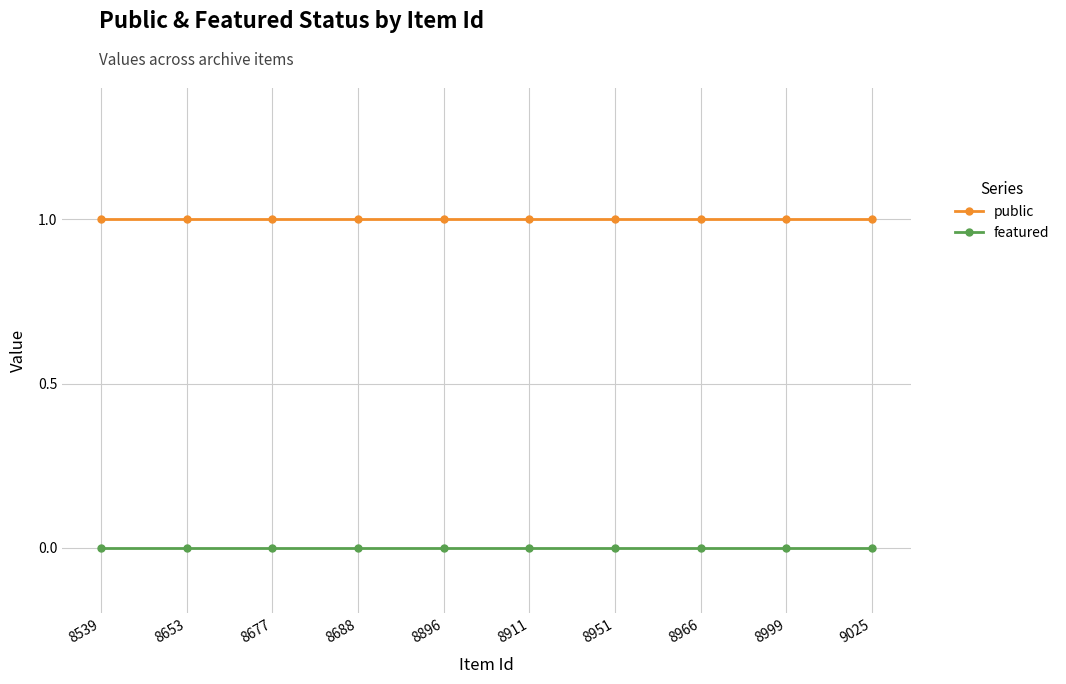

Is the value of featured at 8911 greater than the value of public at 8896?

No